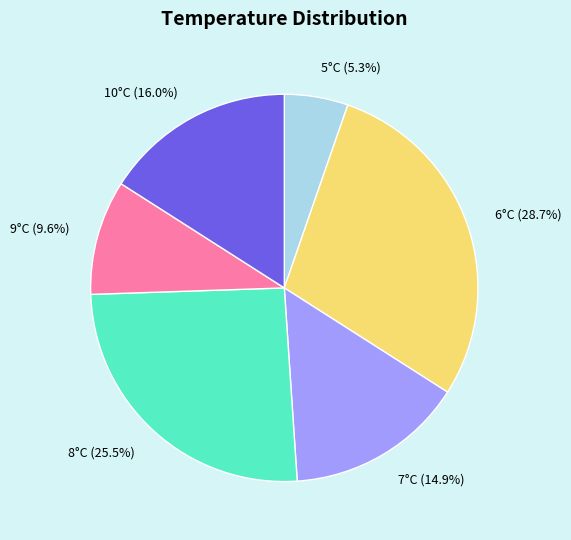

Count the number of slices in the pie.

6